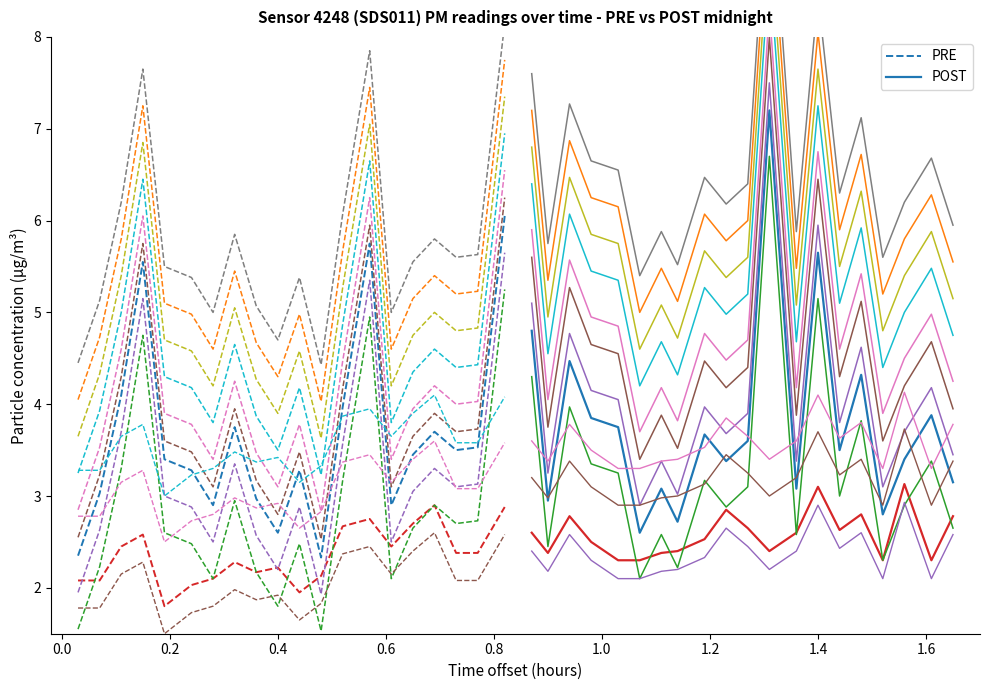

Is the value of PRE at 19 greater than the value of POST at 1.4?

Yes